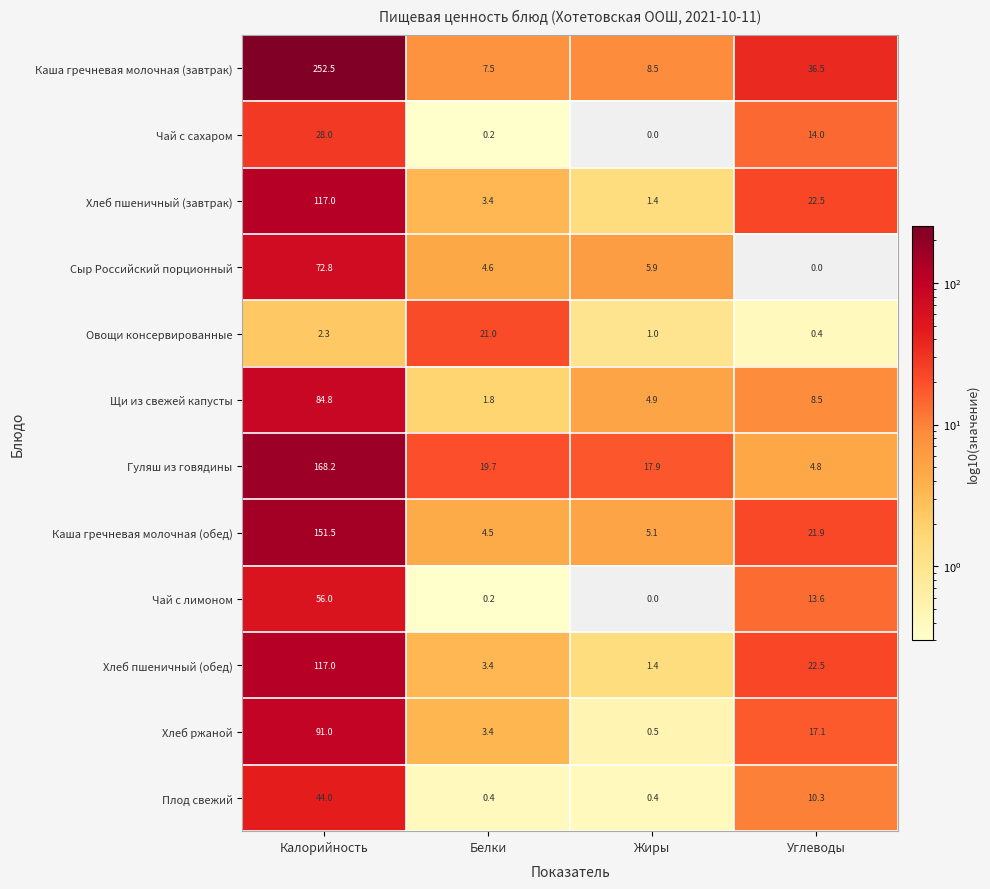

Read the Хлеб ржаной value at Углеводы.

17.1